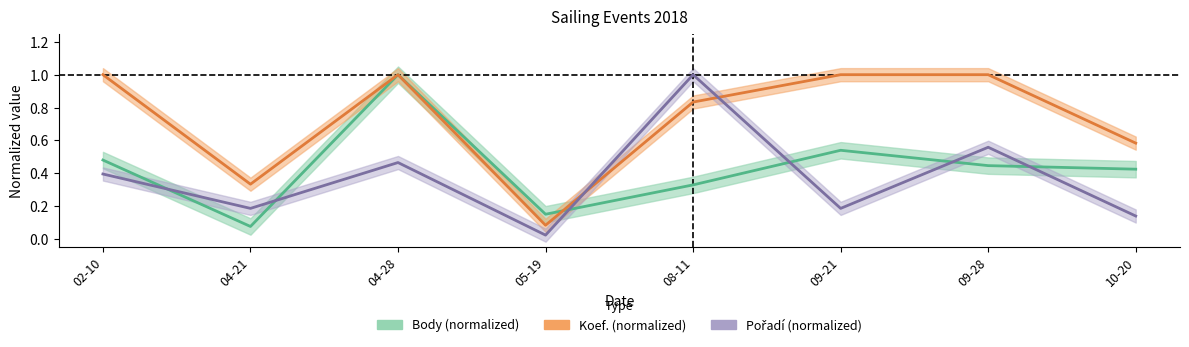

What is the difference between the Body (normalized) values at 09-21 and 10-20?

0.1